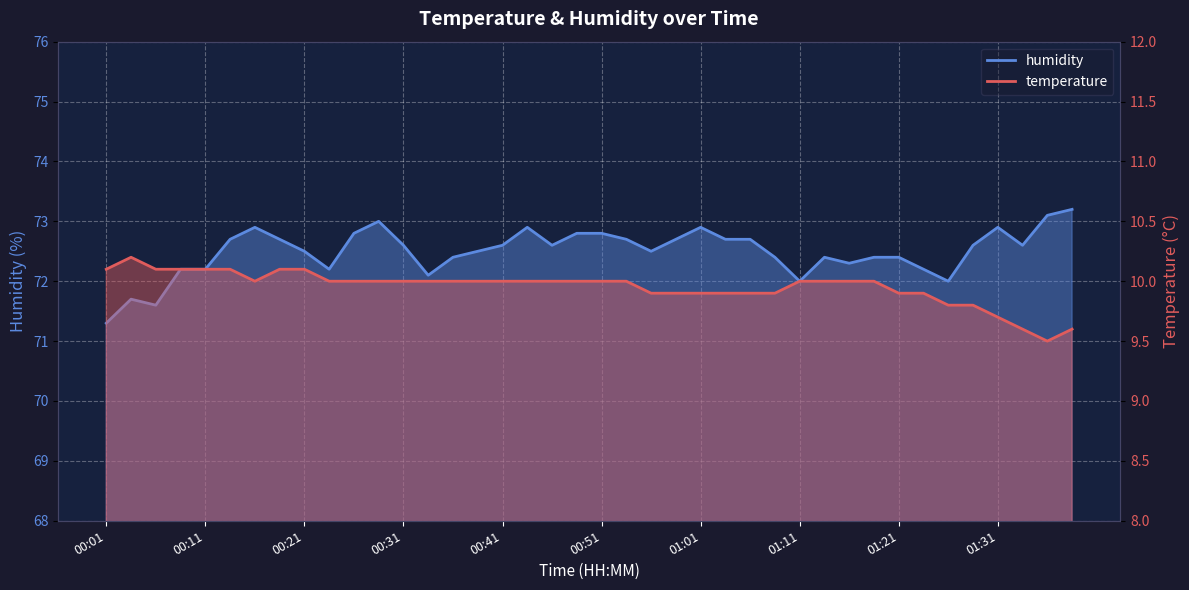

What is the value of the temperature point at the 14th from the left?

10.0